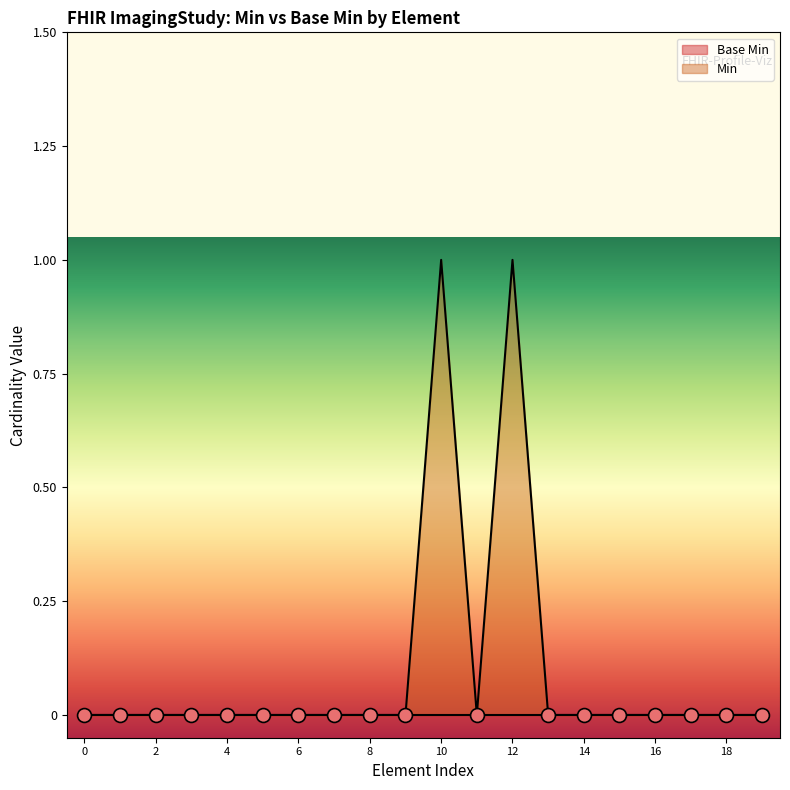

Is it true that Min equals -1 at 0?

False